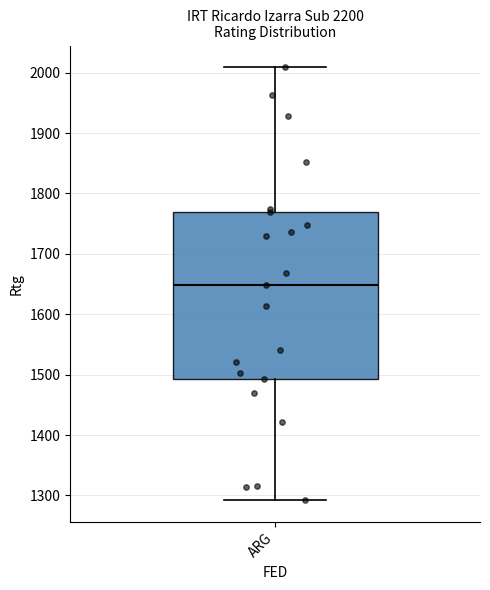

Transcribe this box plot: give where the median line is, the range the box spans, and where the two whiskers end, as read against the y-axis. The values are not printed on the chart, so give them approximately, as read against the axis.

median 1650, box 1490 to 1770, whiskers 1290 to 2010